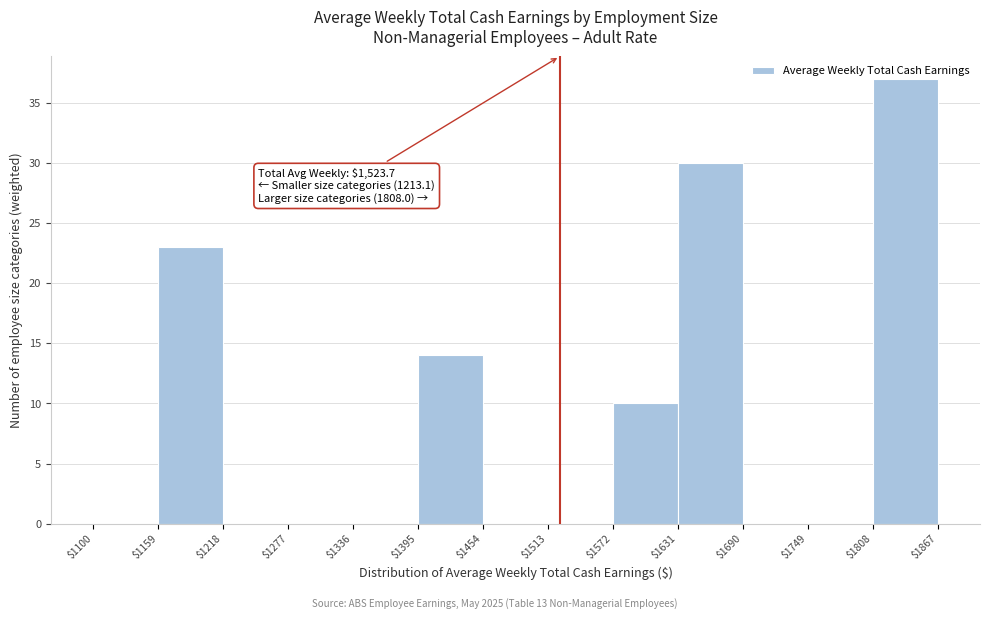

Which range on the x-axis has the tallest bar?

$1808 to $1867